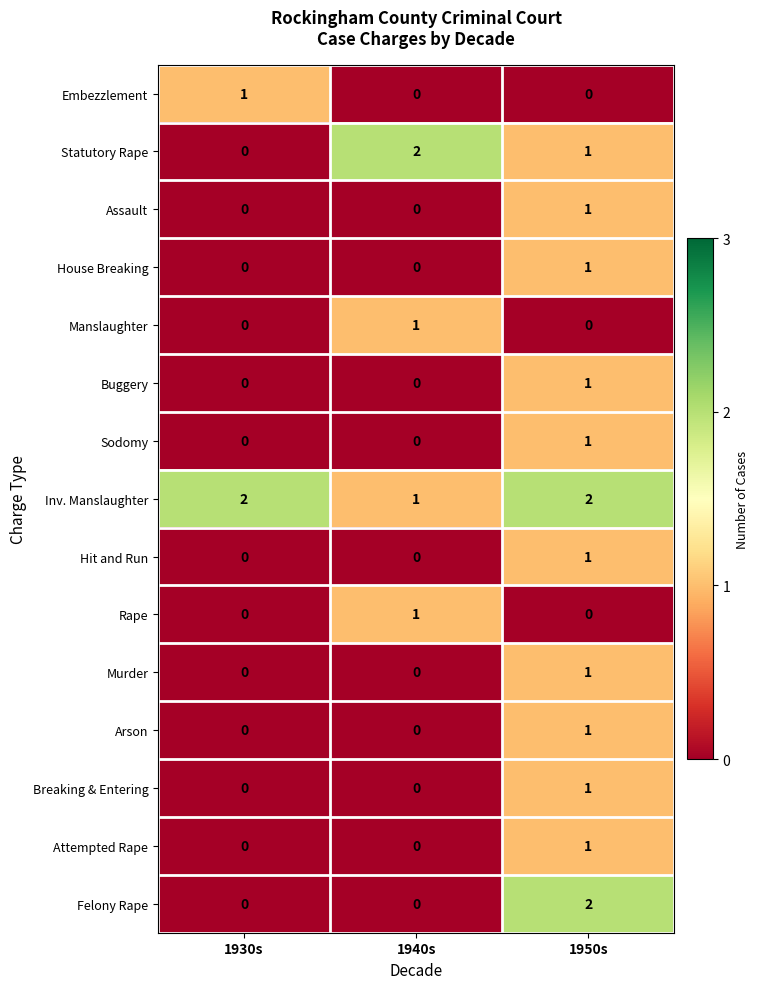

Which category has the highest value in the House Breaking series?

1950s